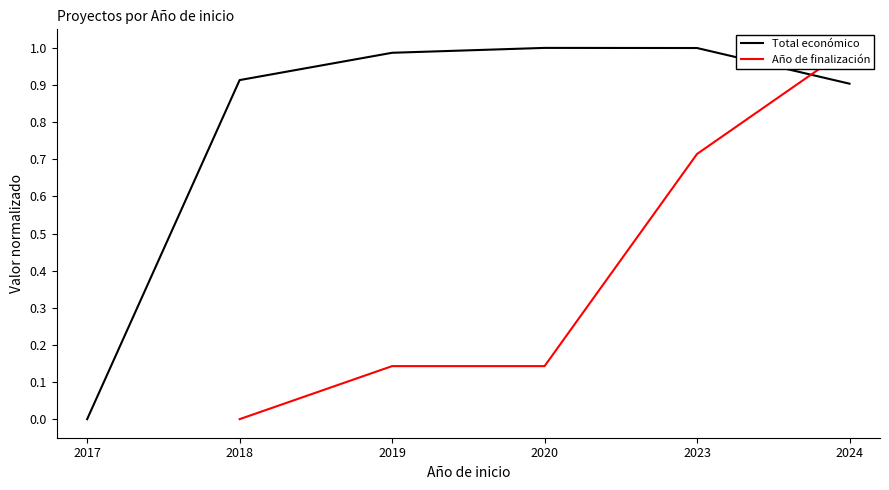

What is the value of the Total económico point at the 2nd from the left?

0.9